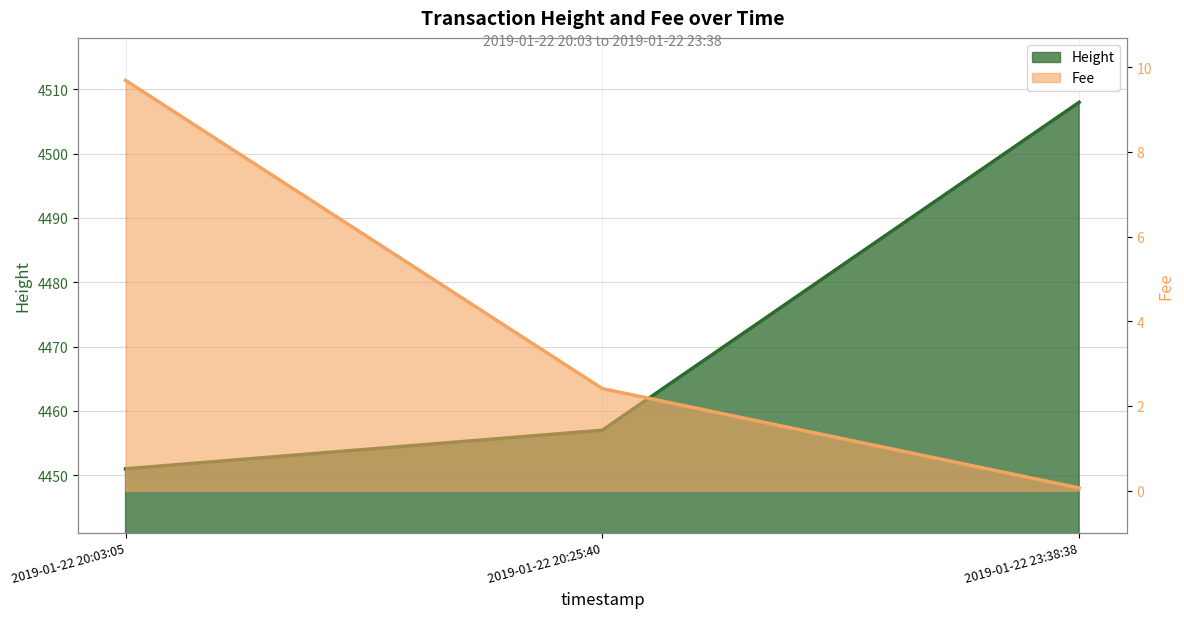

Reading left to right, what are all the values shown in this chart?

Height: 2019-01-22 20:03:05=4451.0	2019-01-22 20:25:40=4457.0	2019-01-22 23:38:38=4508.0
Fee: 2019-01-22 20:03:05=9.7	2019-01-22 20:25:40=2.4	2019-01-22 23:38:38=0.1